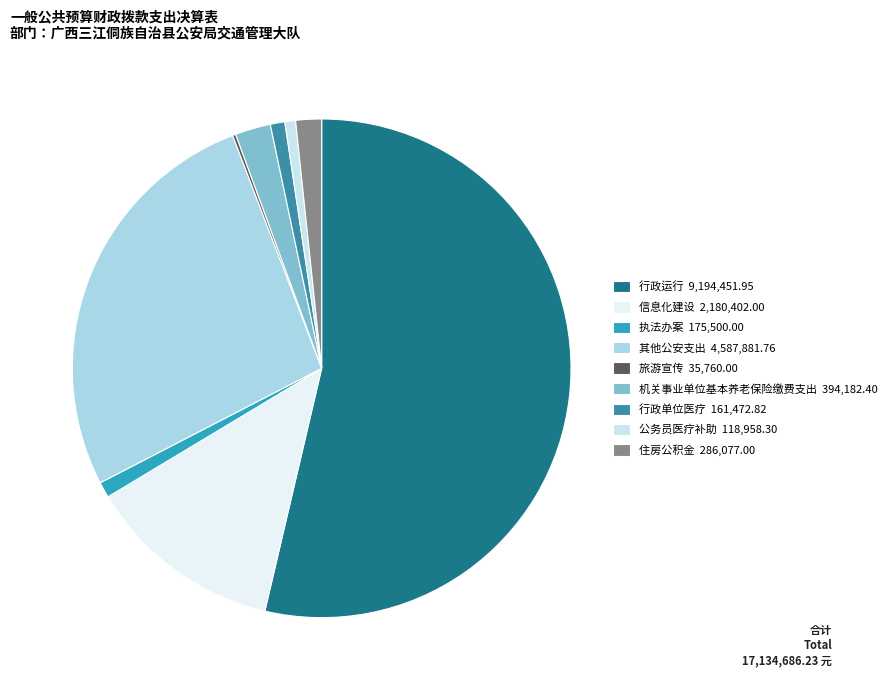

What is the change in value from 信息化建设 to 执法办案?

-2004902.0